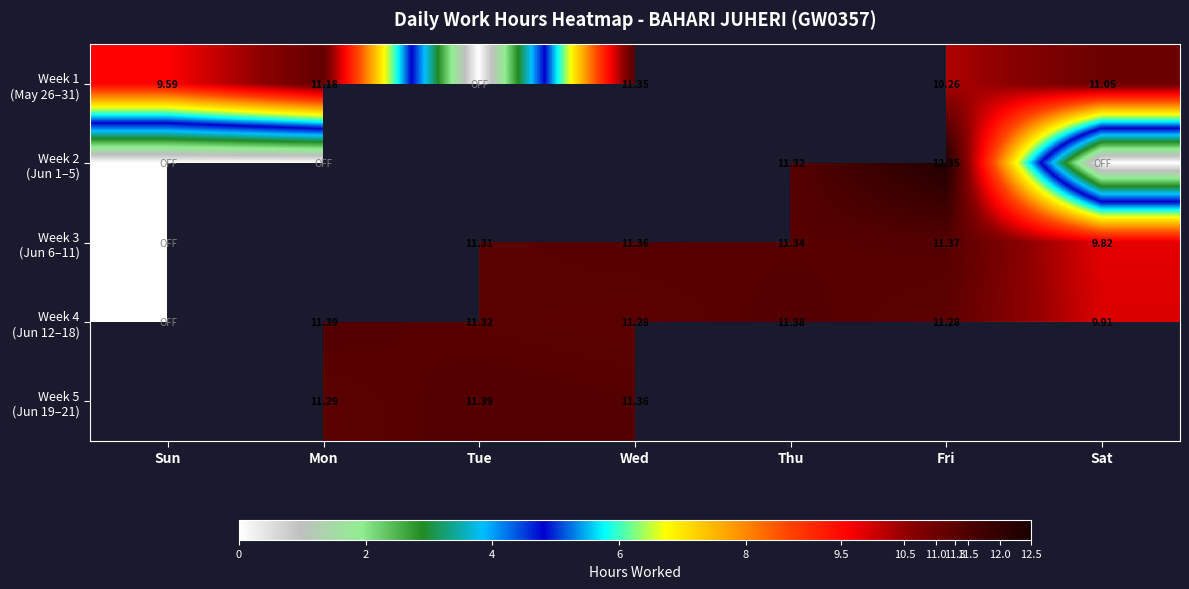

Which category has the highest value in the Week 4 (Jun 12–18) series?

Mon